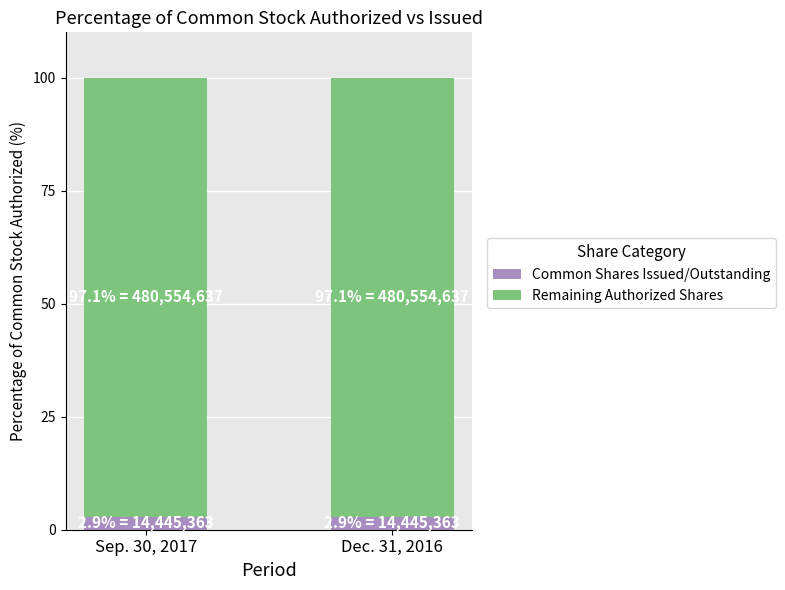

What is the highest value of the Common Shares Issued/Outstanding series?

2.9